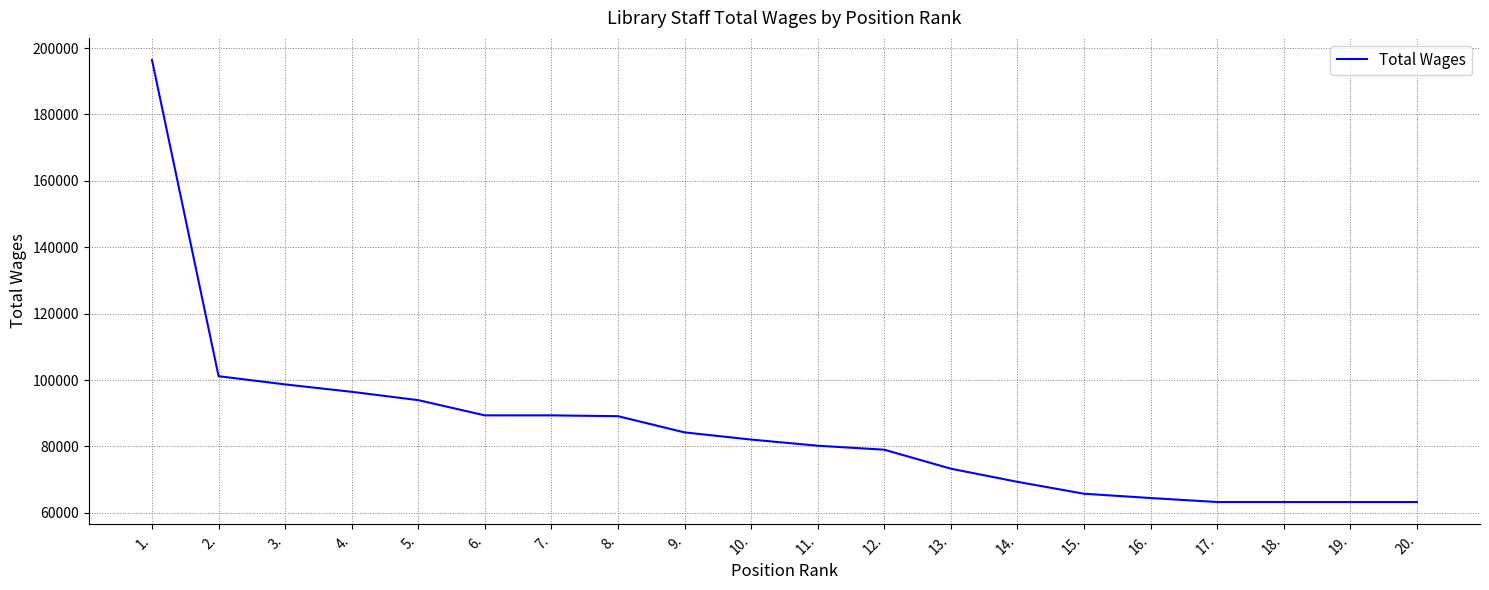

How many lines are shown in the chart?

1